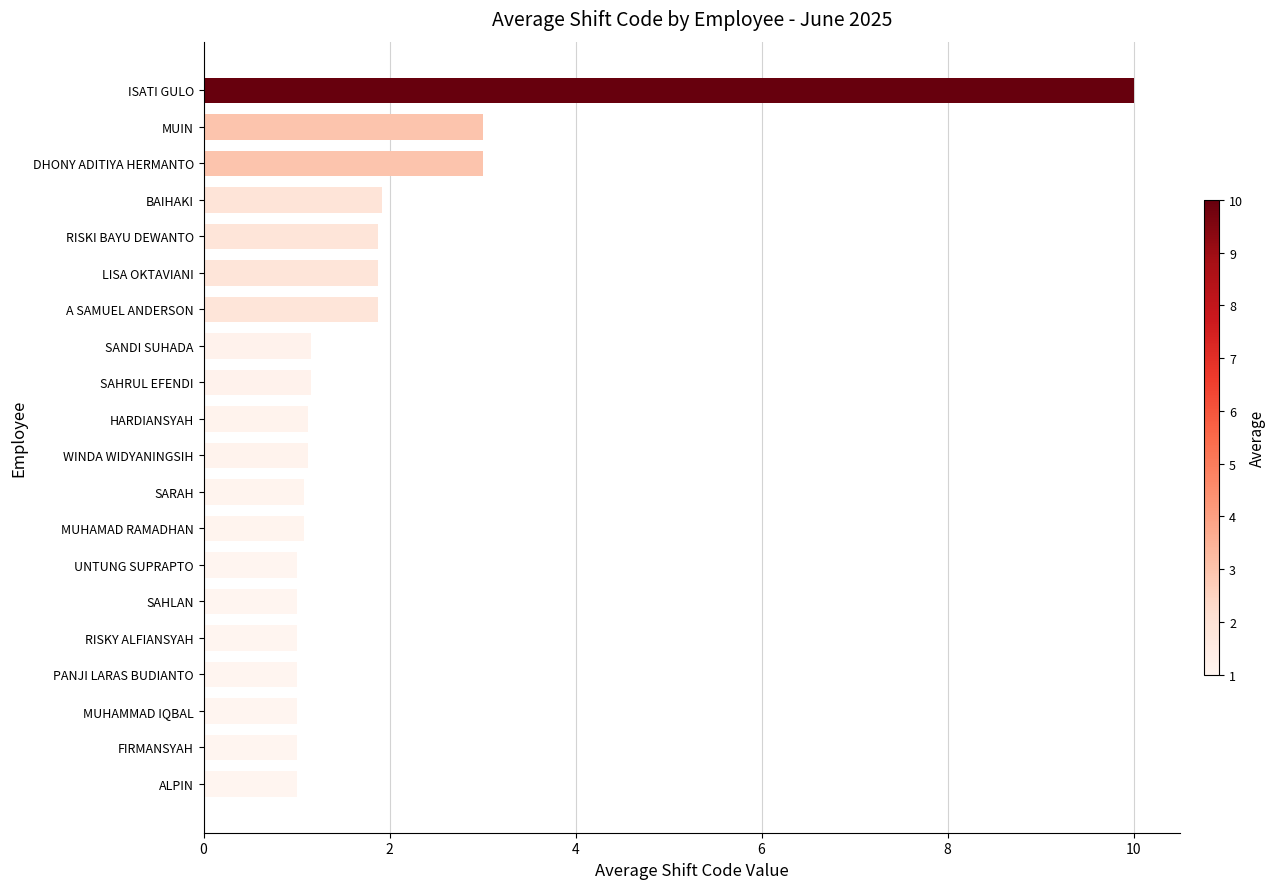

The value at MUHAMMAD IQBAL is 1.0. True or false?

True